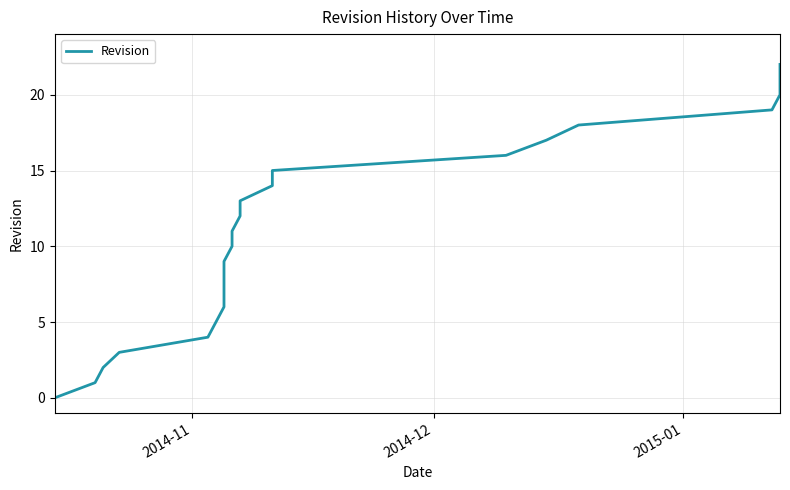

What is the difference between the maximum and minimum values?

22